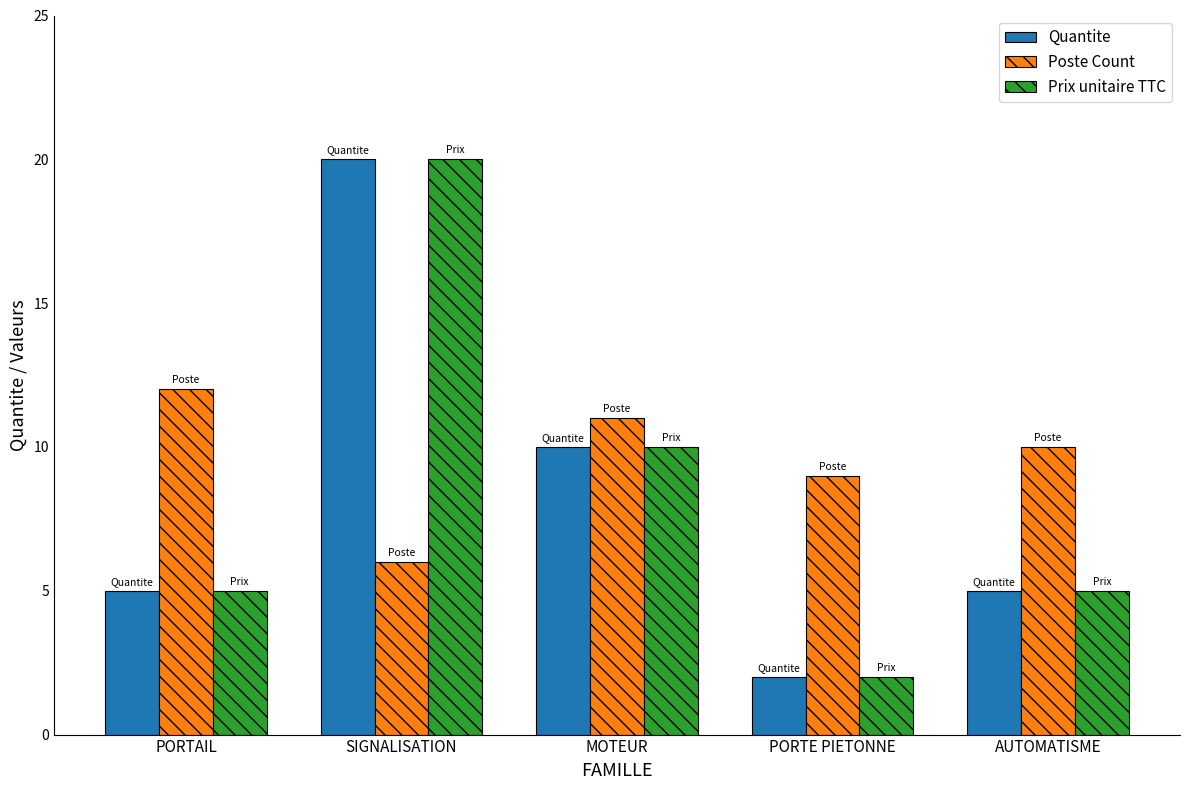

How many groups of bars are there?

5